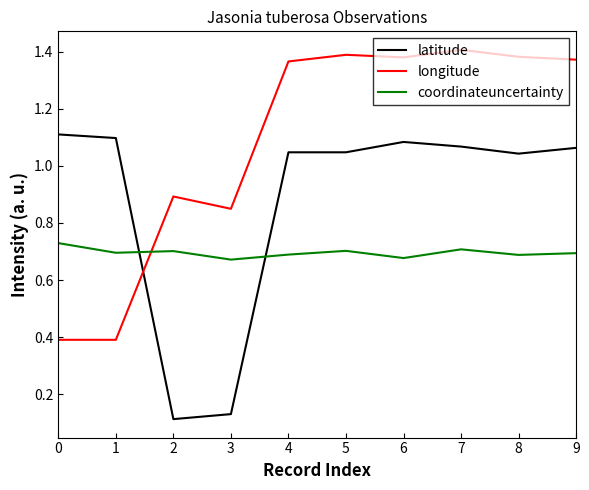

Which category has the lowest value across all series?

2